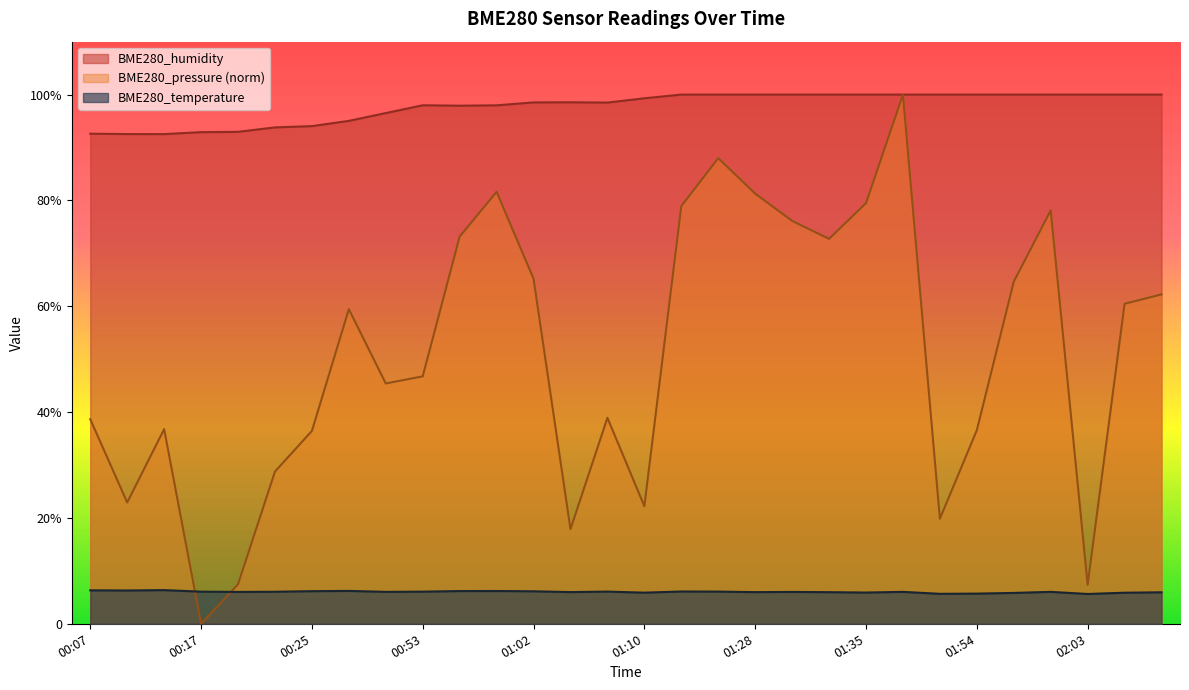

What is the highest value of the BME280_pressure_norm series?

100.0